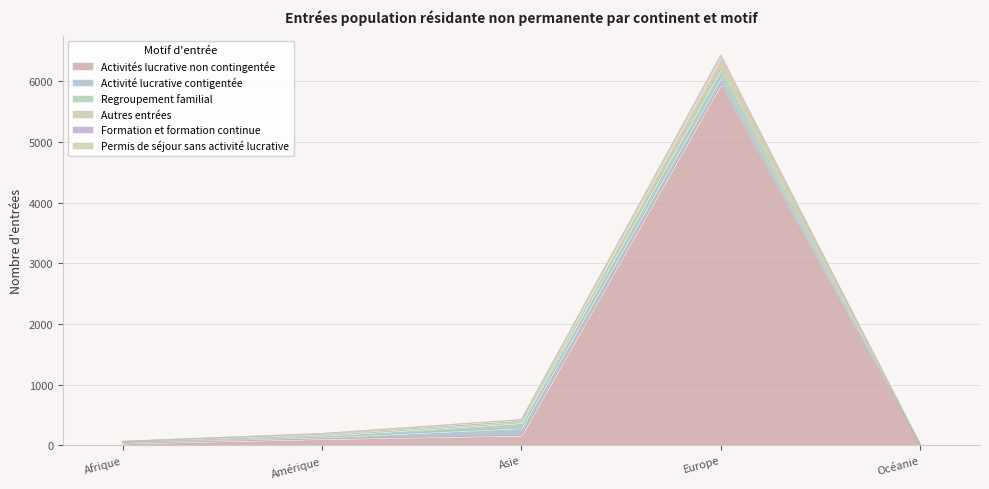

Is the value of Formation et formation continue at Amérique greater than the value of Regroupement familial at Amérique?

No